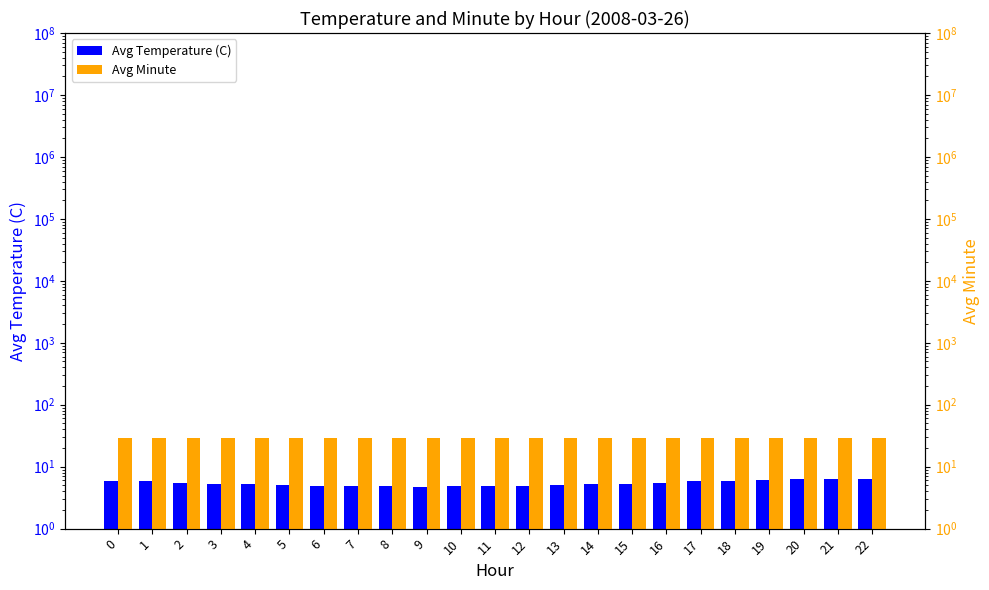

What is the average value of the Avg Minute series?

29.5